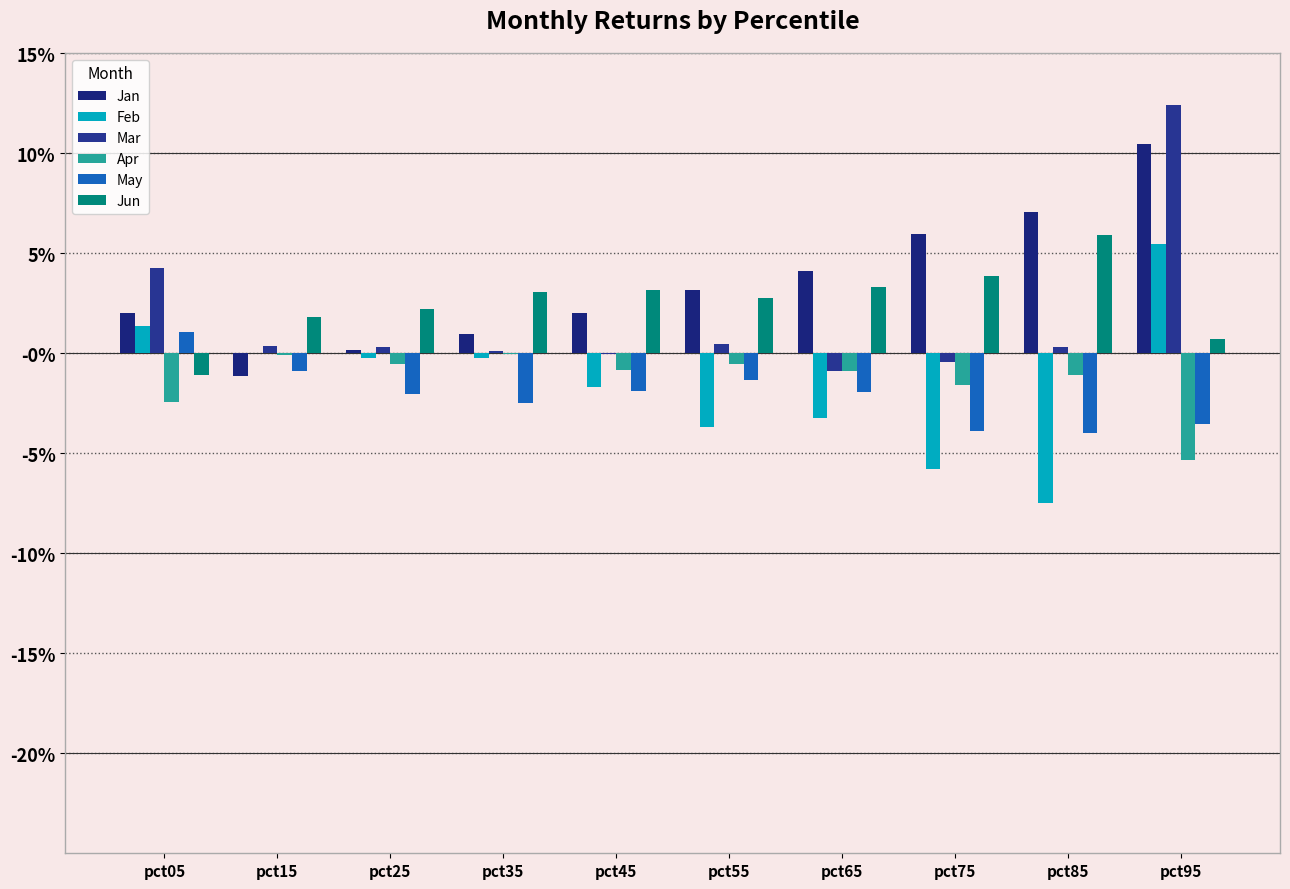

Does the chart contain stacked bars?

No